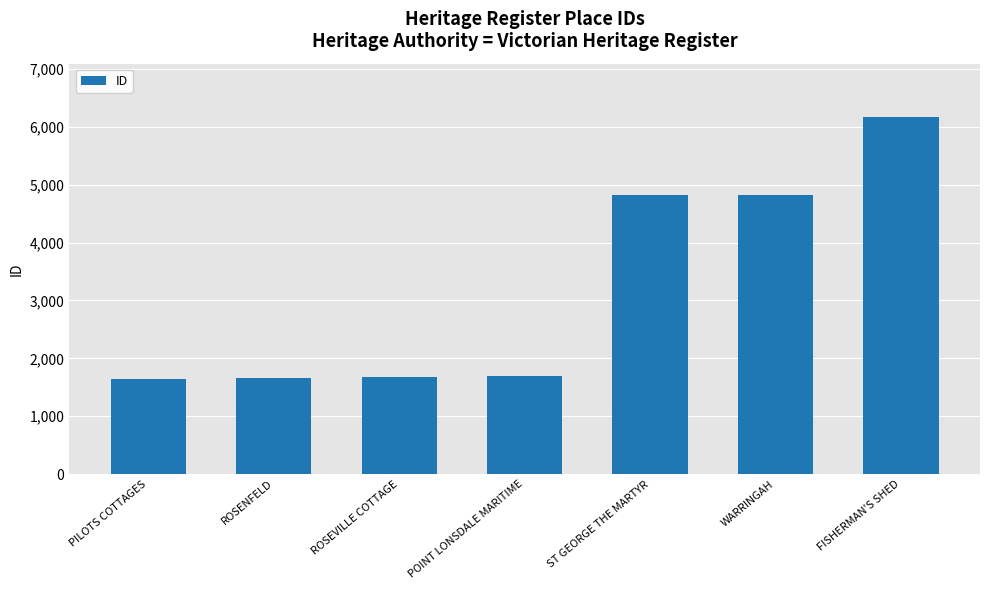

What is the label of the 1st bar from the right?

FISHERMAN'S SHED